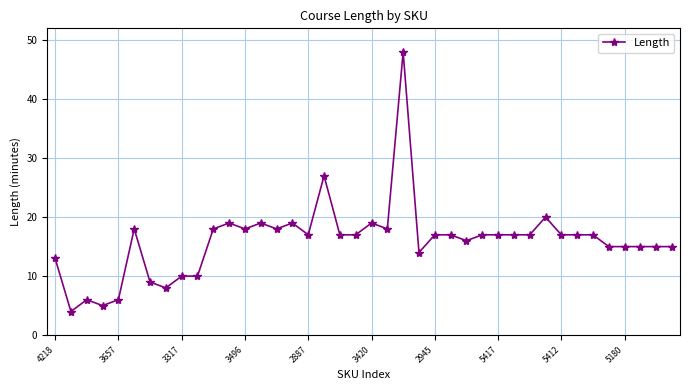

What is the difference between the maximum and minimum values?

44